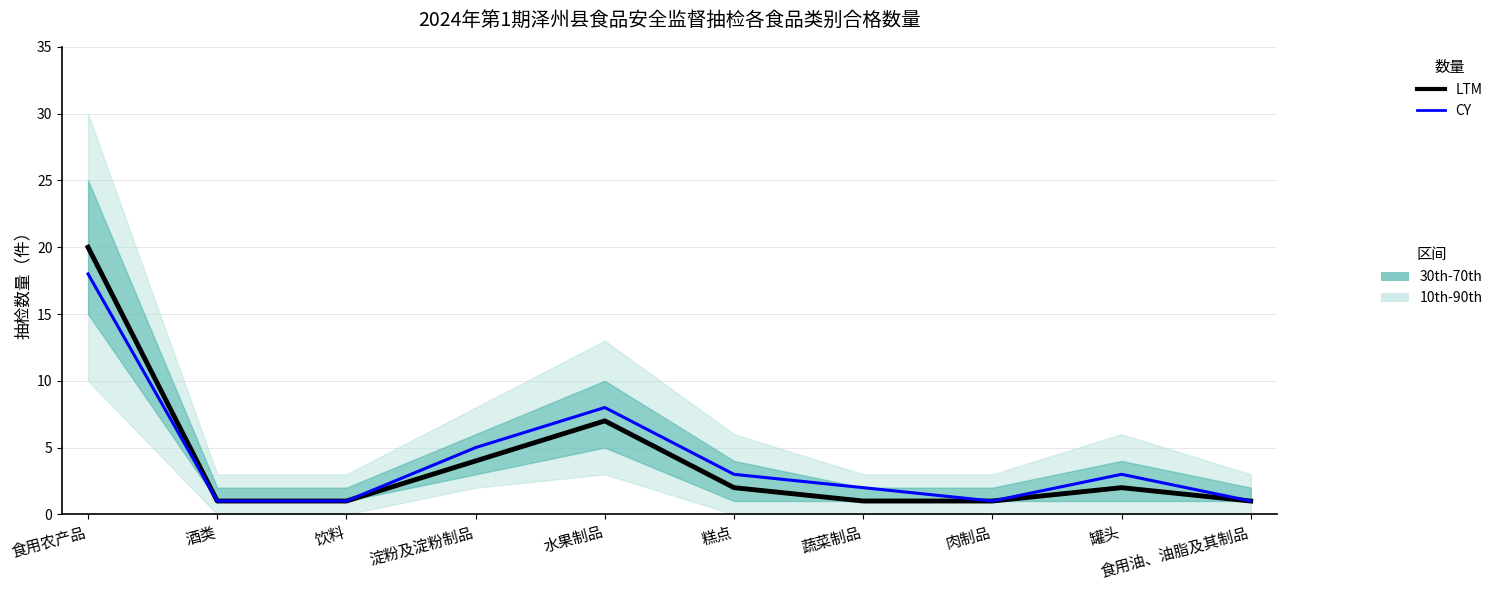

Reading left to right, extract all data points from this chart.

LTM: 20	1	1	4	7	2	1	1	2	1
CY: 18	1	1	5	8	3	2	1	3	1